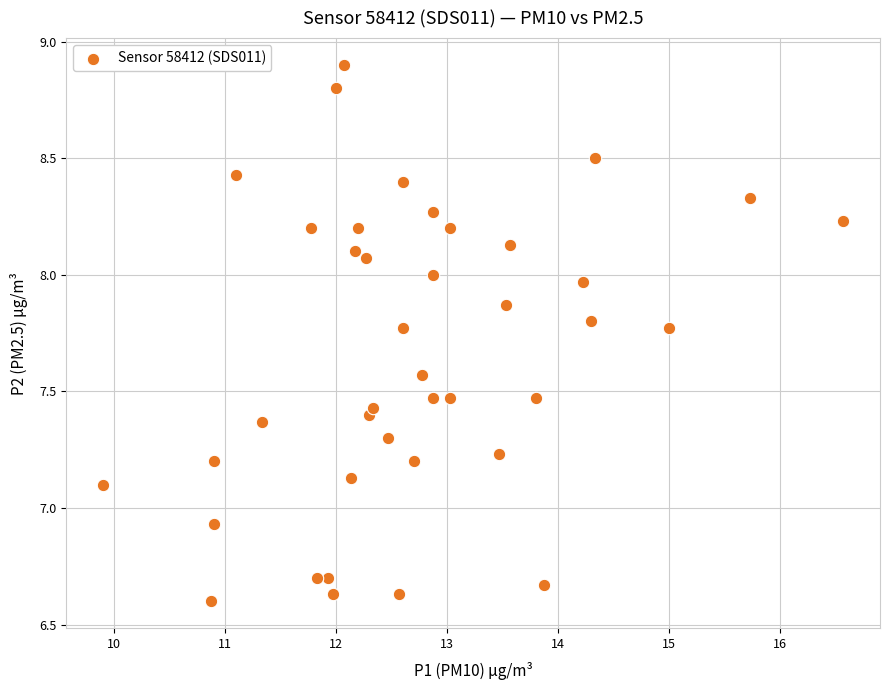

What is the range of Y values (max minus min)?

2.3